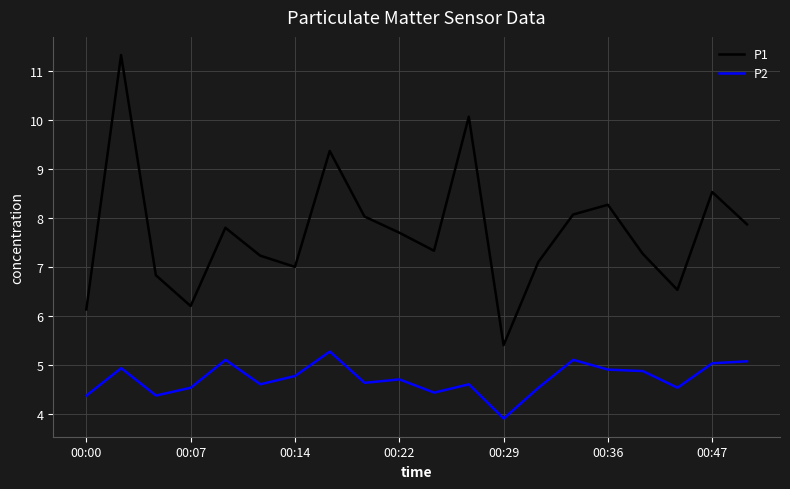

Rank the series by their maximum value, from highest to lowest.

P1, P2